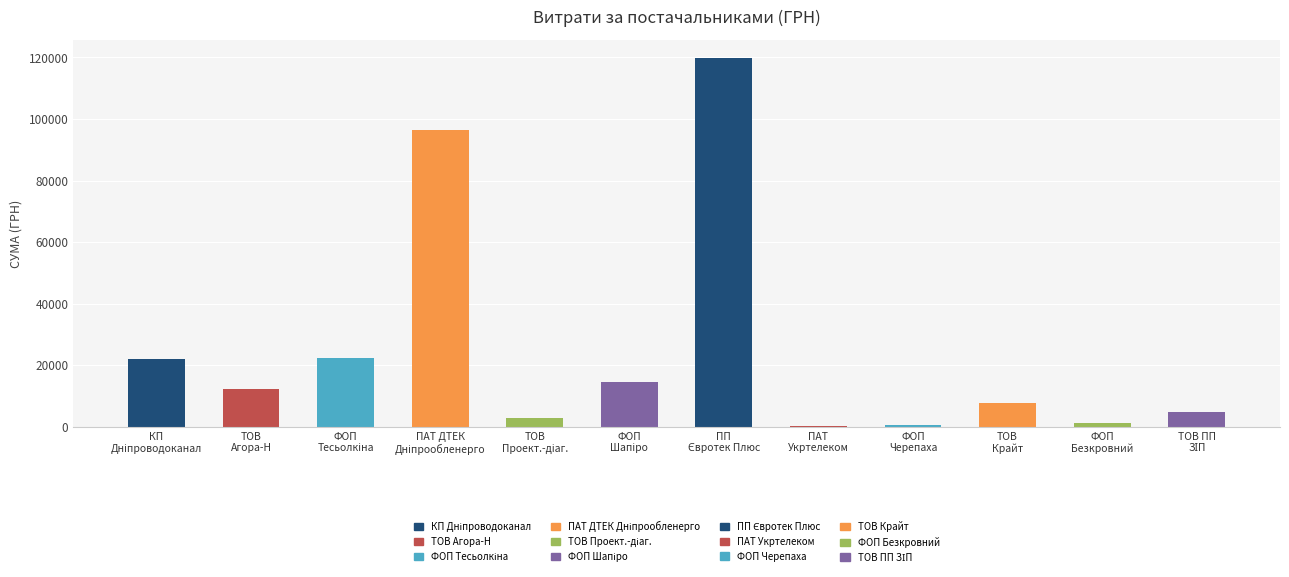

What is the greatest value displayed?

119800.0